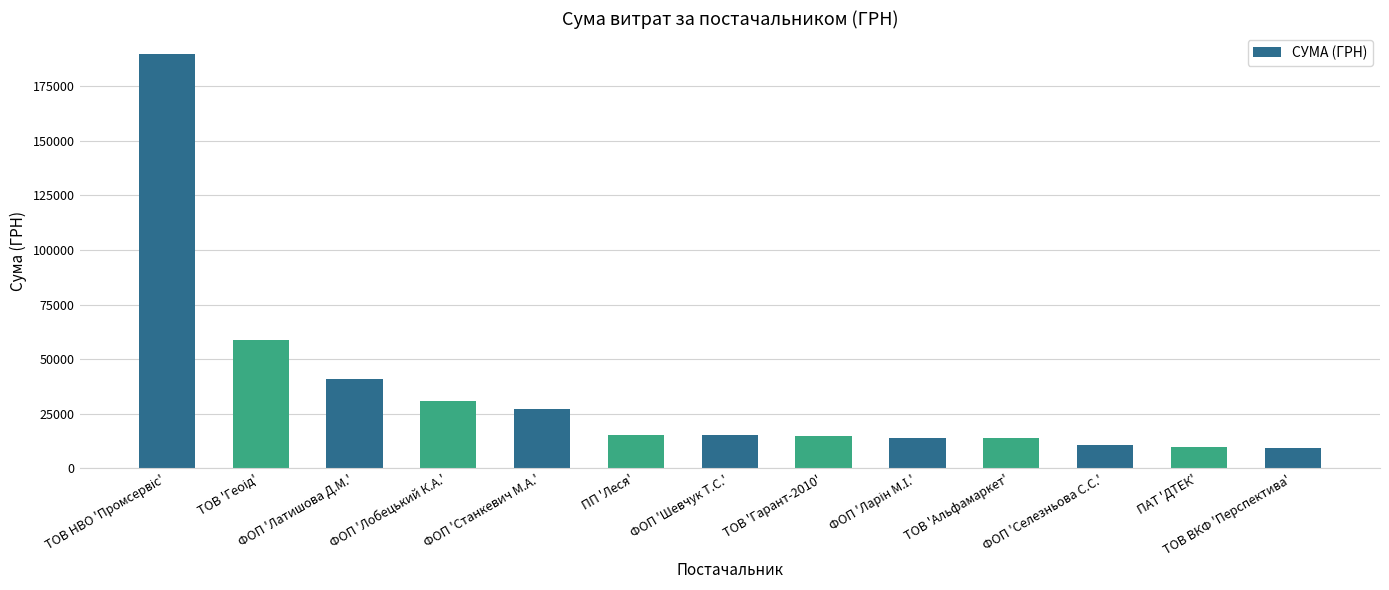

Is it true that the value at ТОВ 'Гарант-2010' is 7311.0?

False